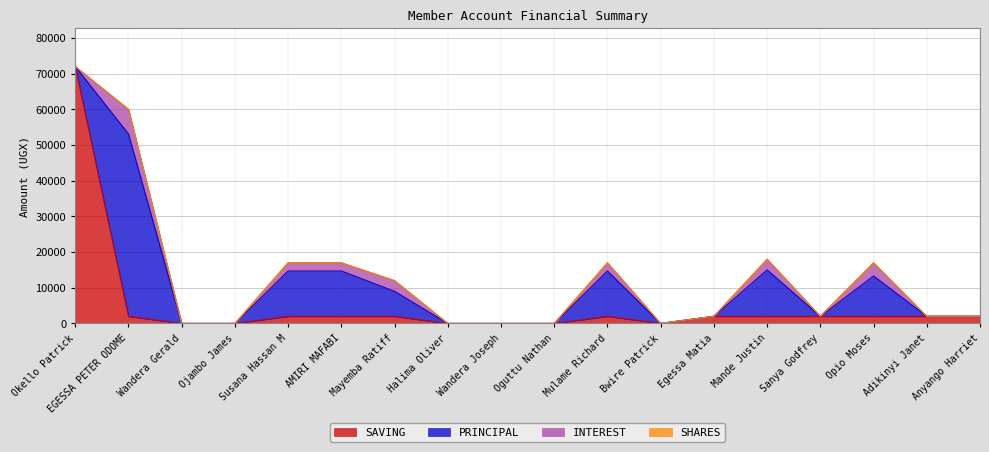

What is the label of the 8th point from the left?

Halima Oliver